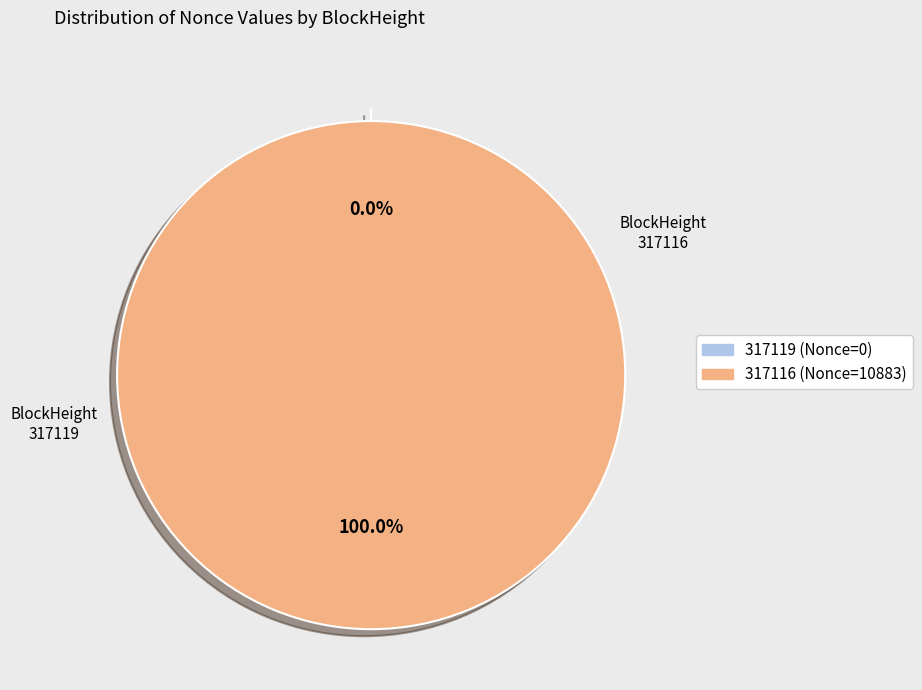

What is the smallest slice in the pie chart?

317119